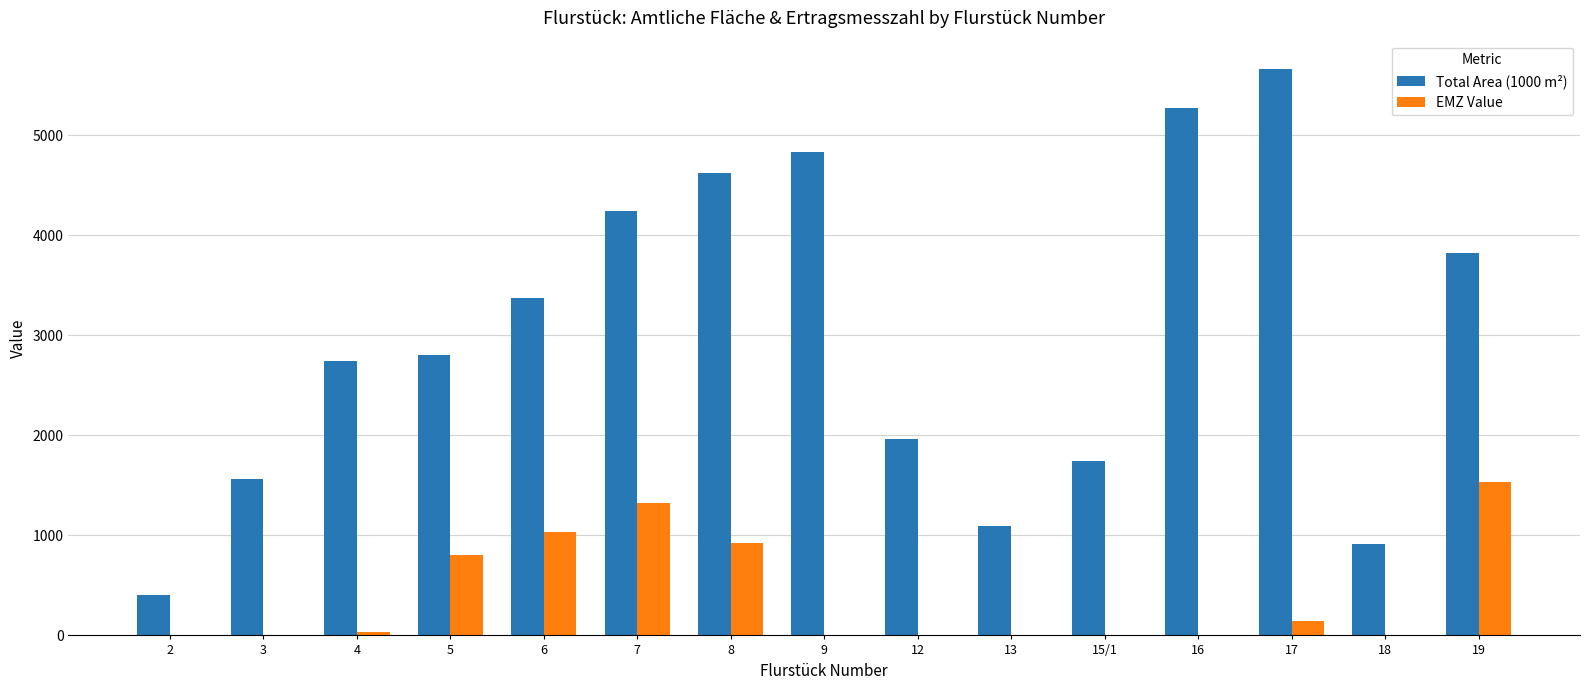

How many categories are shown in the chart?

15